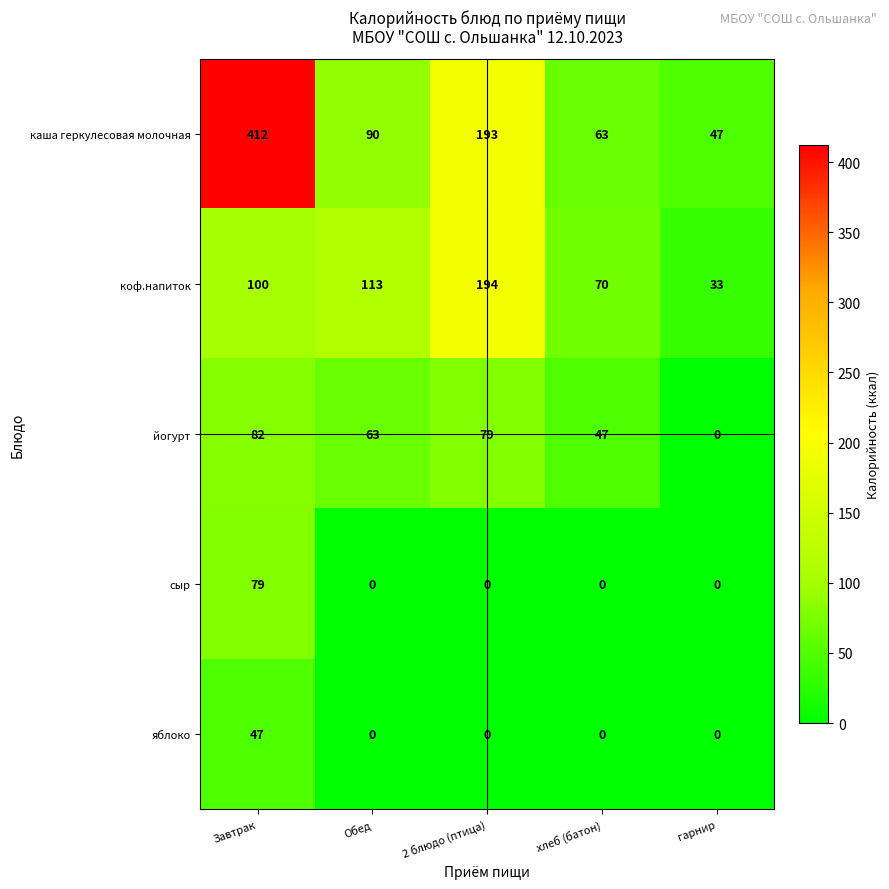

What is the difference between the maximum and minimum values in the яблоко series?

47